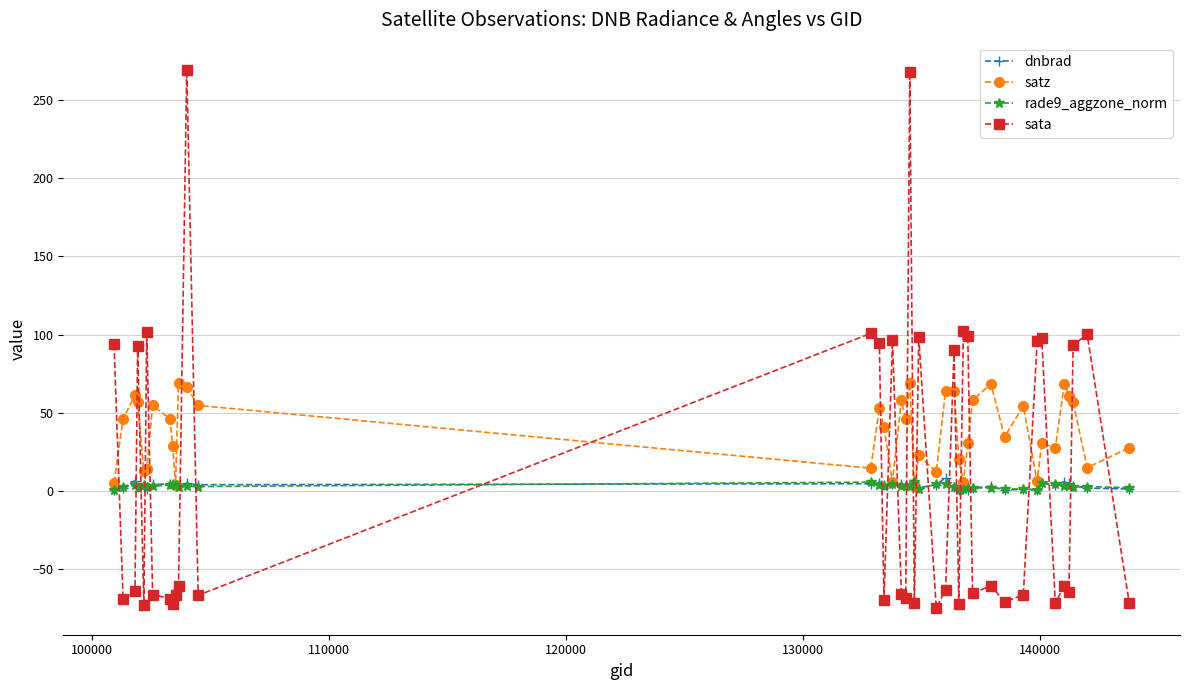

Which series has the widest spread of values?

sata